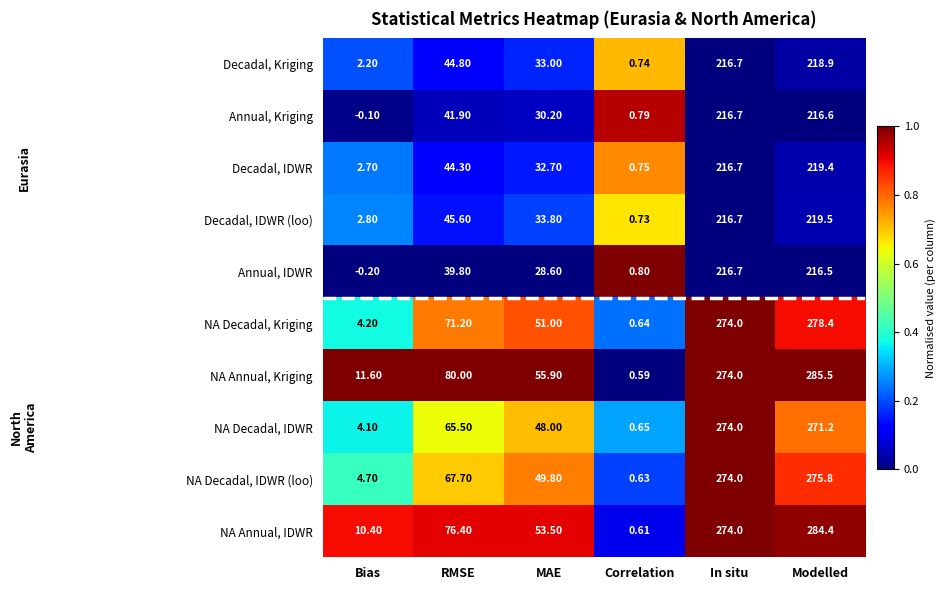

At which label does Decadal, IDWR first exceed 44?

RMSE